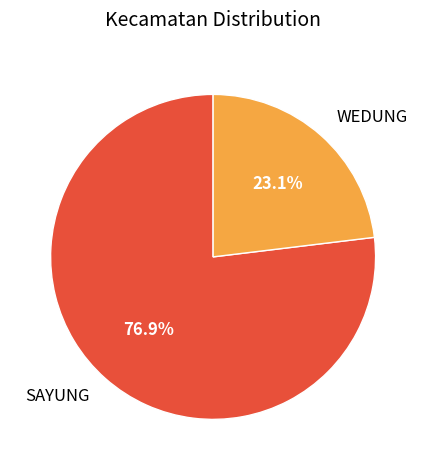

To the nearest percent, what is the average slice percentage?

50%